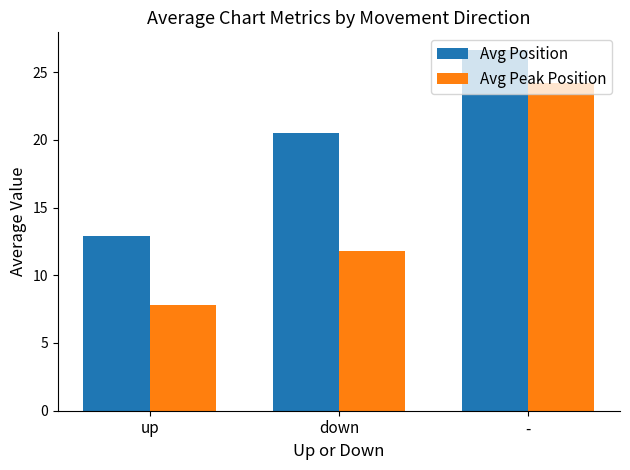

What is the maximum value shown in the chart?

26.6